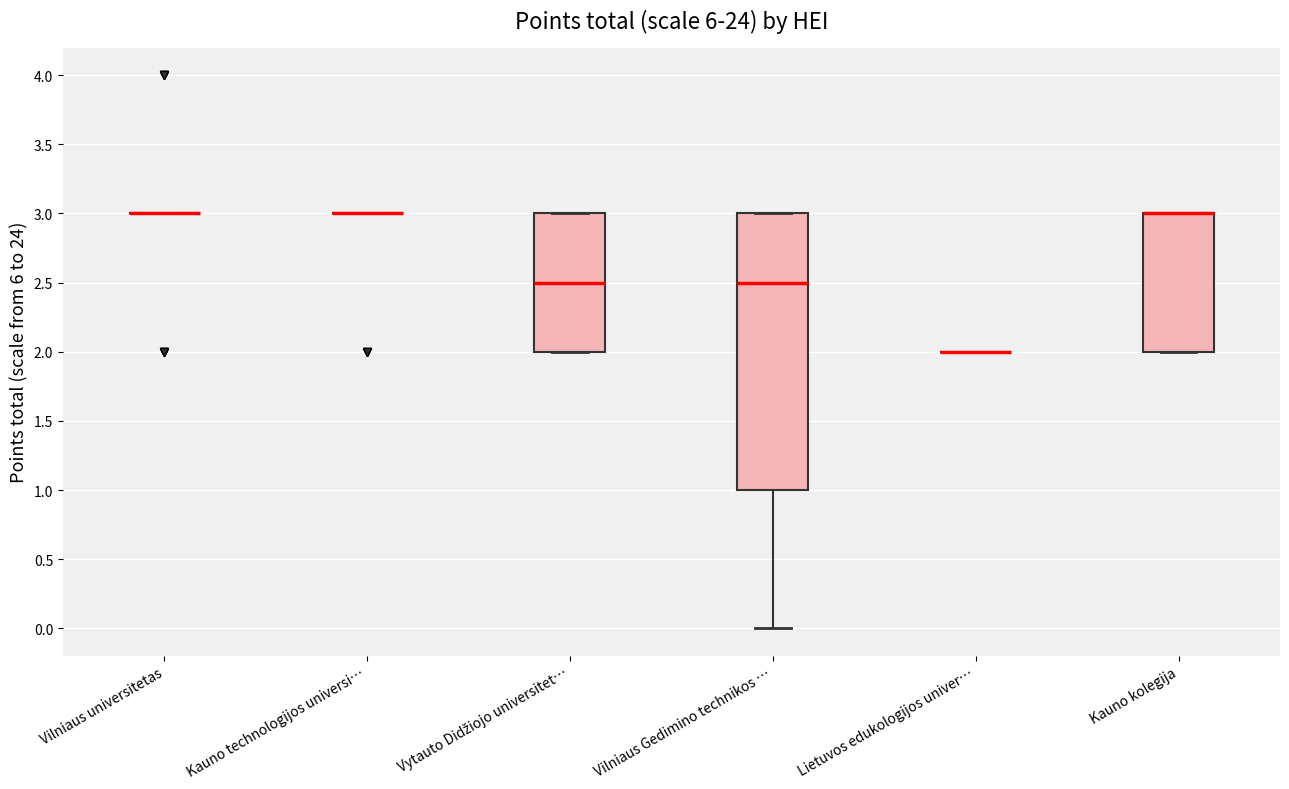

Which box is the tallest, from its lower edge to its upper edge?

Vilniaus Gedimino technikos …